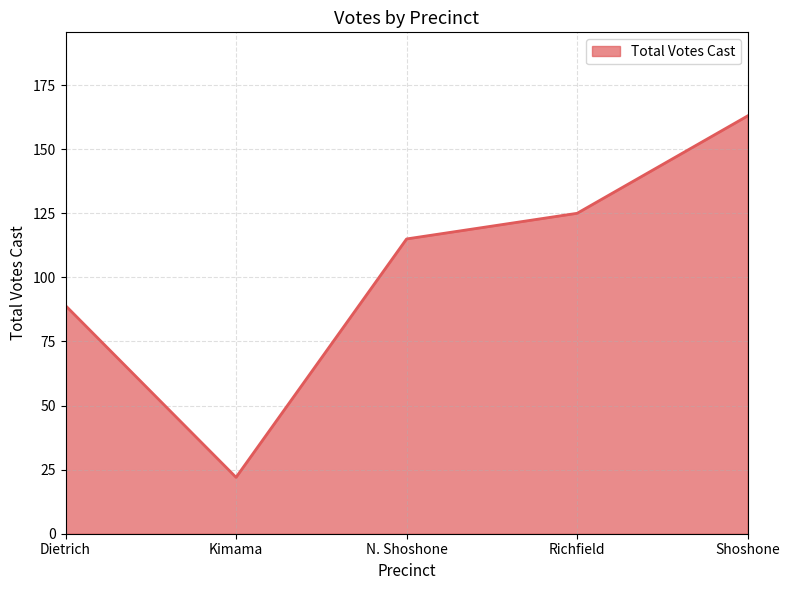

What is the approximate value at Dietrich, to the nearest 5?

90